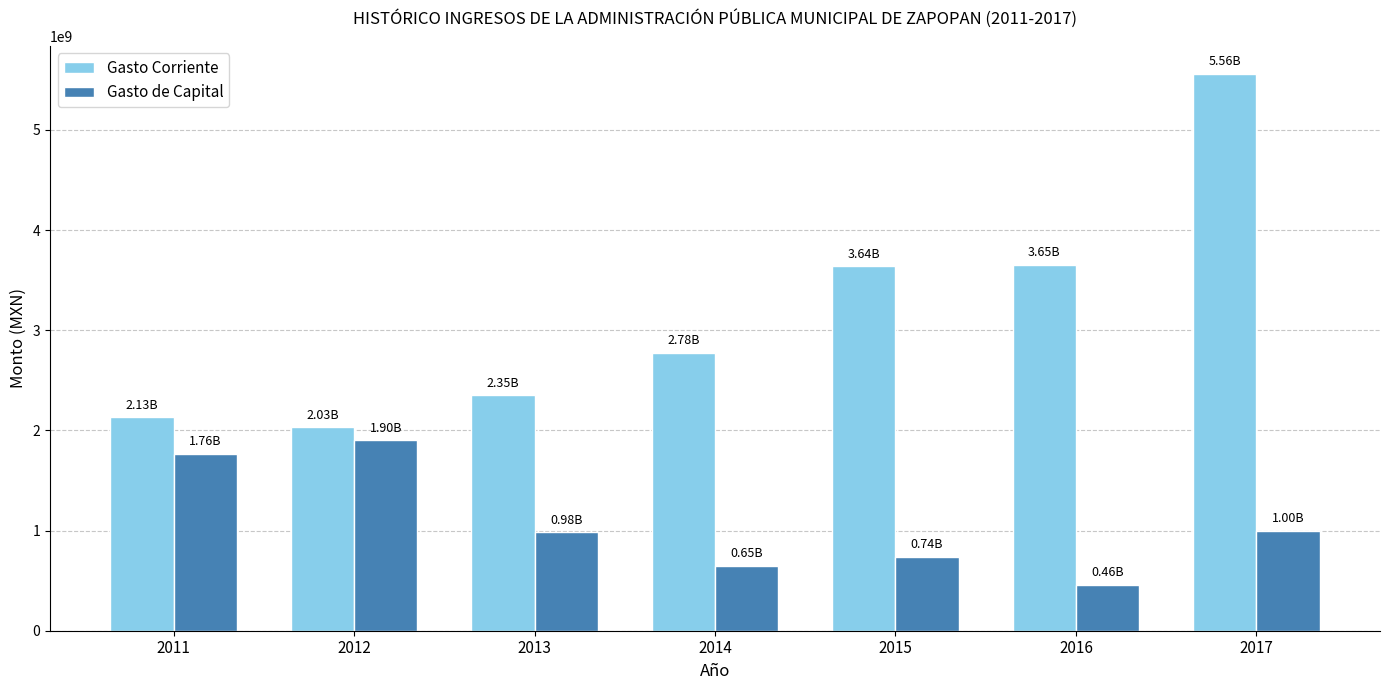

Is it true that Gasto Corriente equals 1709166980.7 at 2015?

False